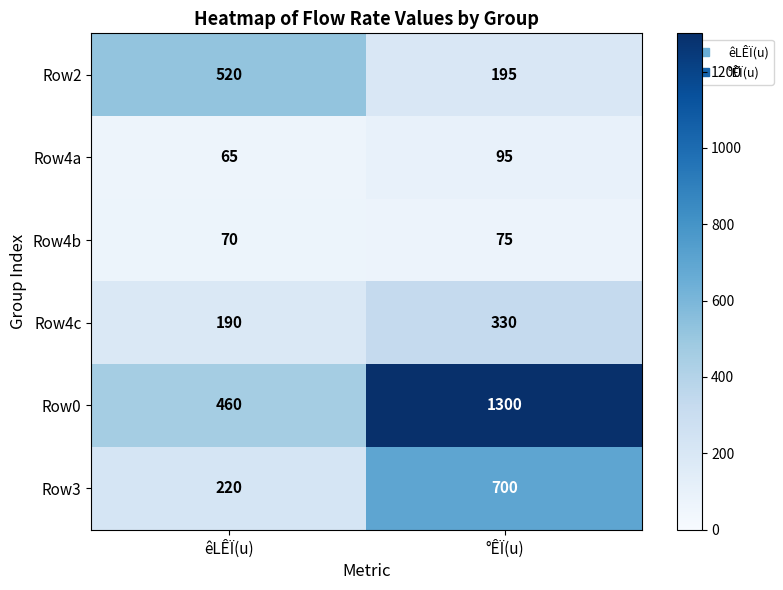

The Row0 series shows 1300 at °ÊÏ(u). True or false?

True